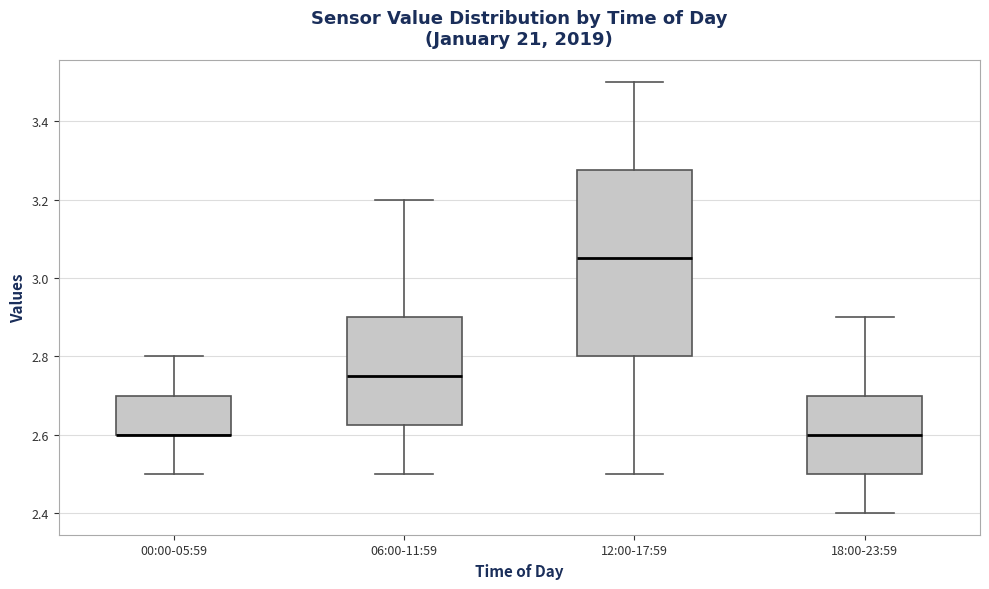

Where is the lower edge of the box for 18:00-23:59 on the y-axis? The values are not printed on the chart, so give them approximately, as read against the axis.

2.50